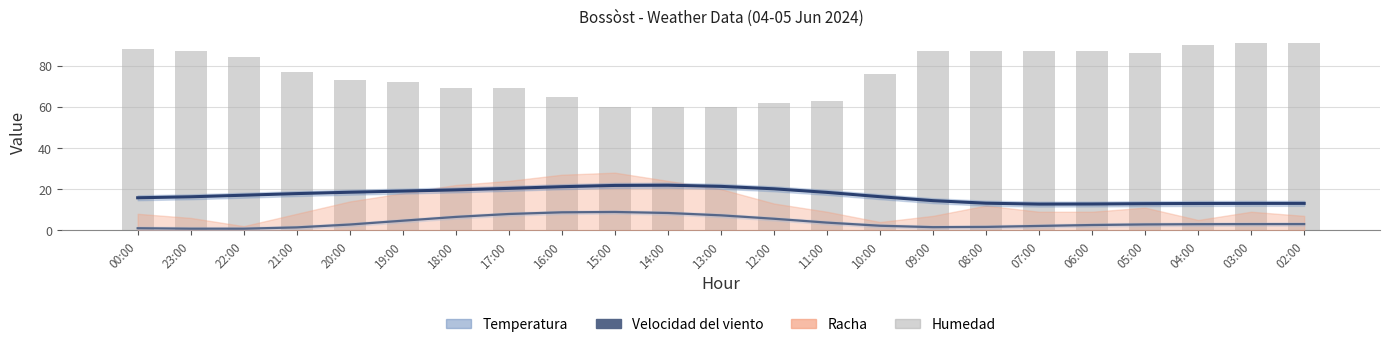

What is the total value across all series at 15:00?

90.7